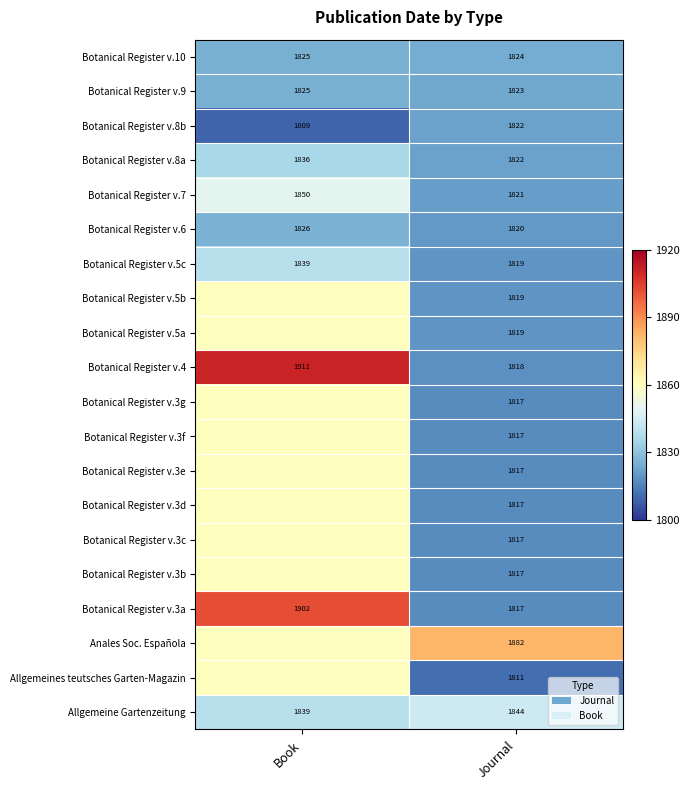

What is the difference between the maximum and minimum values in the Botanical Register v.3a series?

85